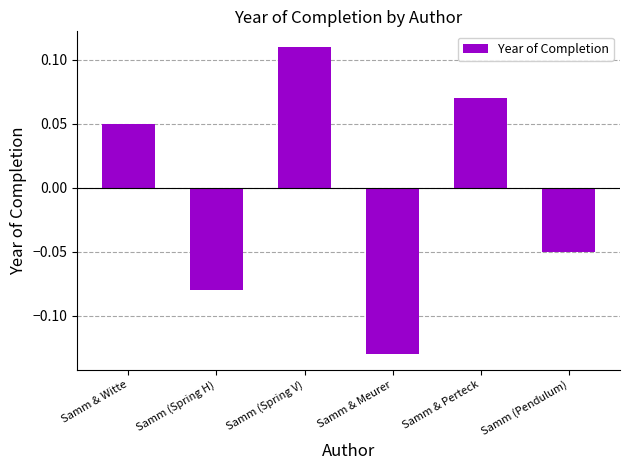

What is the difference between the maximum and minimum values?

0.2